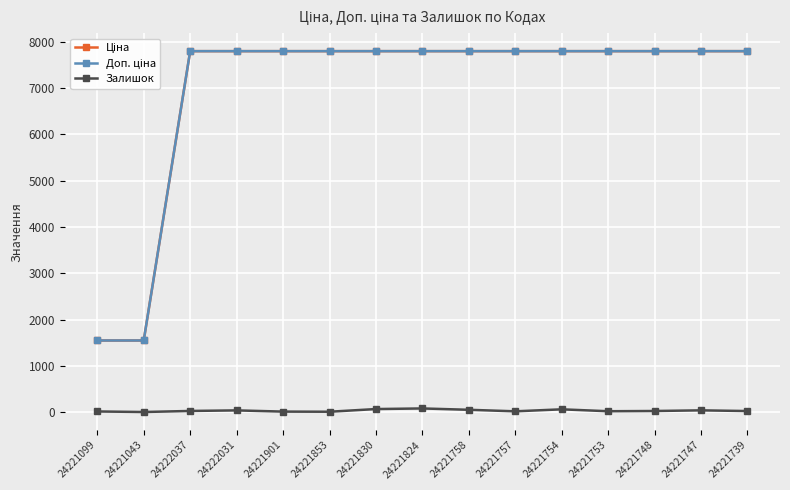

What is the value of the Залишок point at the 15th from the left?

25.0